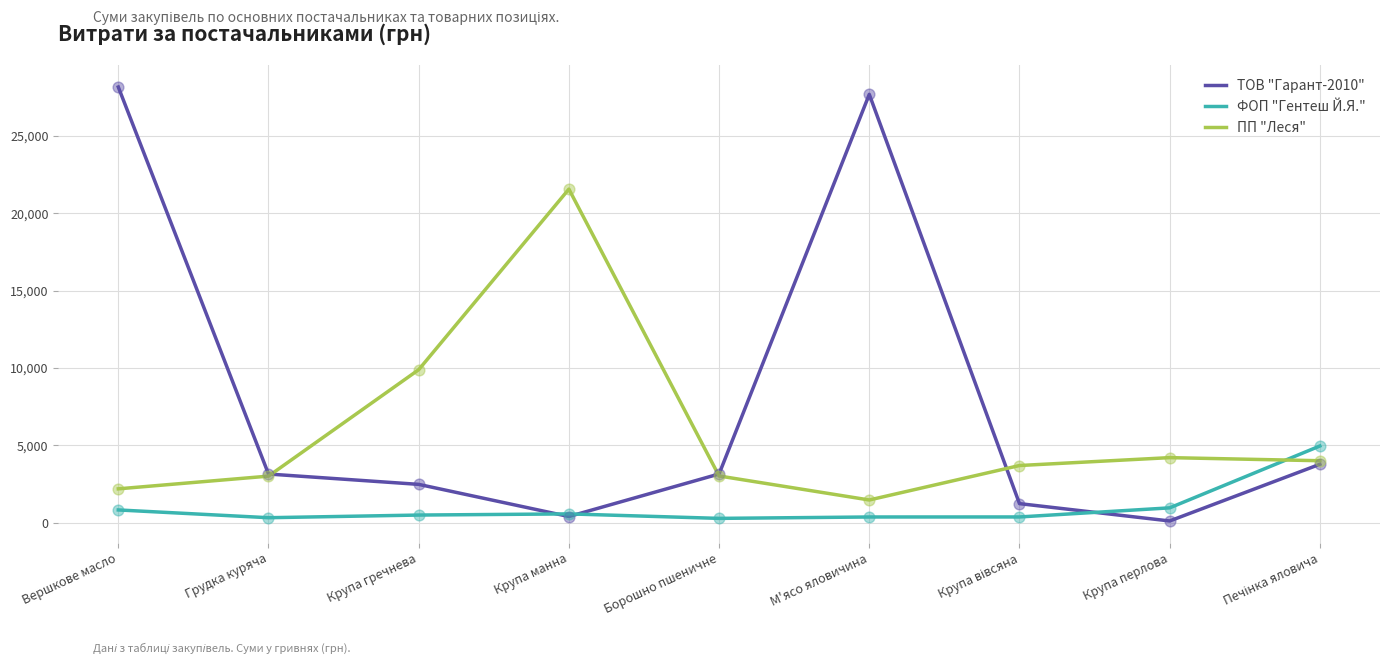

The value of ПП "Леся" at Крупа гречнева is 4748.6. True or false?

False